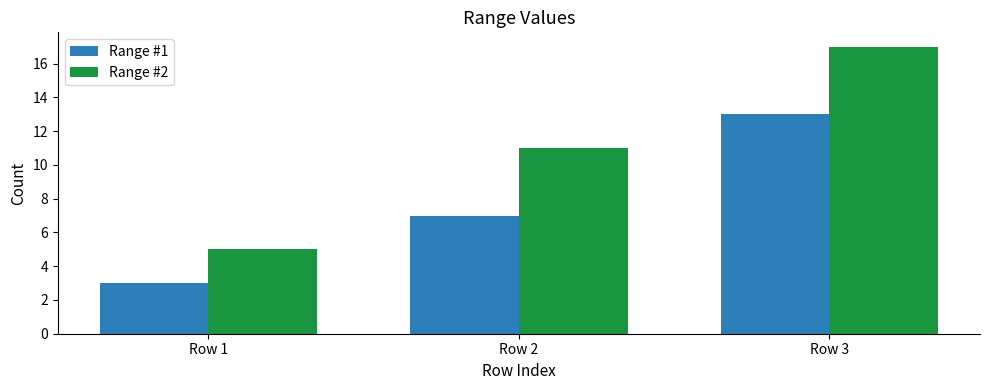

How many groups of bars are there?

3